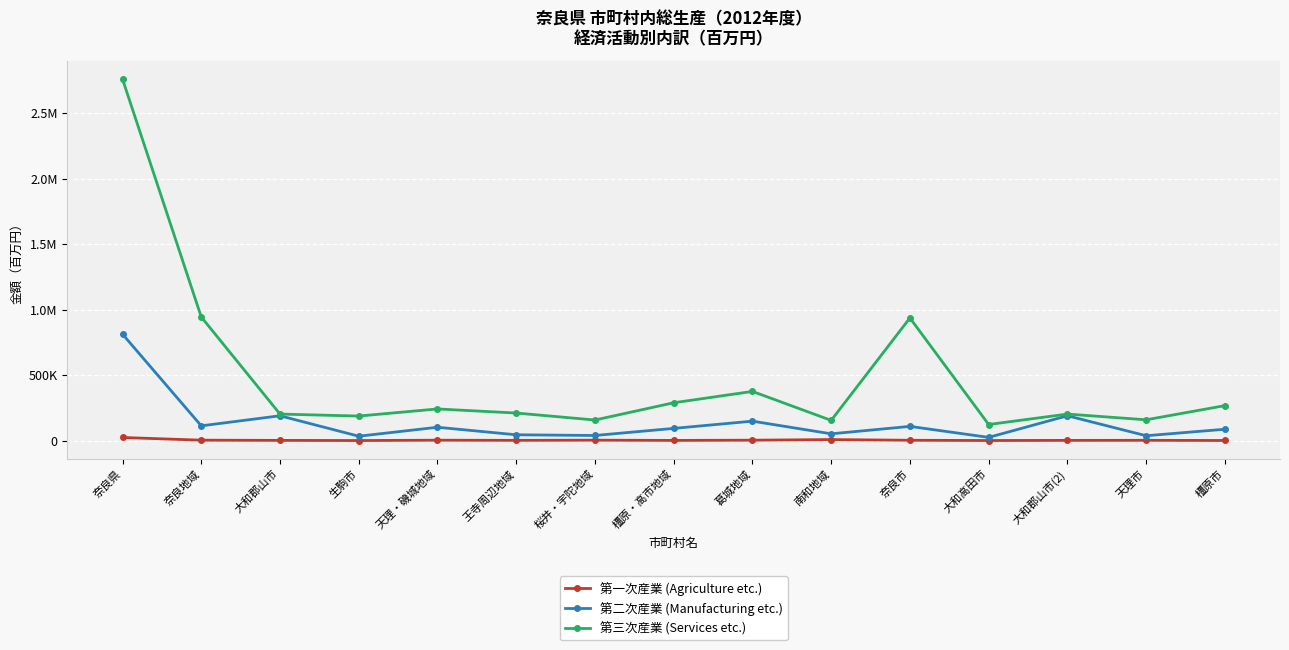

How many interior local valleys does the 第一次産業 (Agriculture etc.) series have?

4